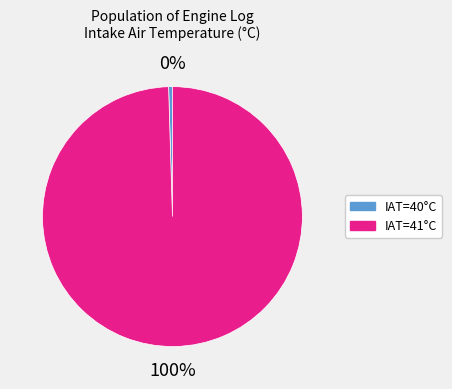

To the nearest percent, what is the average slice percentage?

50%